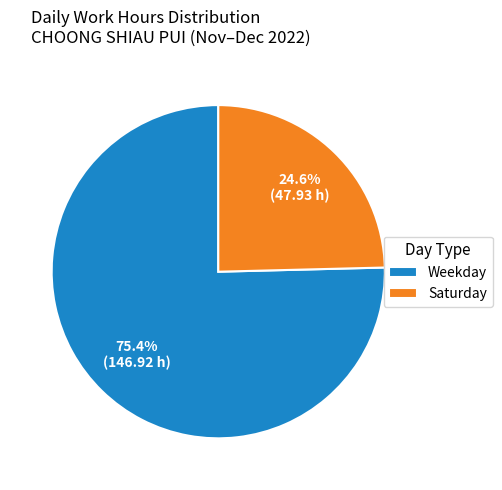

Is there a majority slice in this chart?

Yes